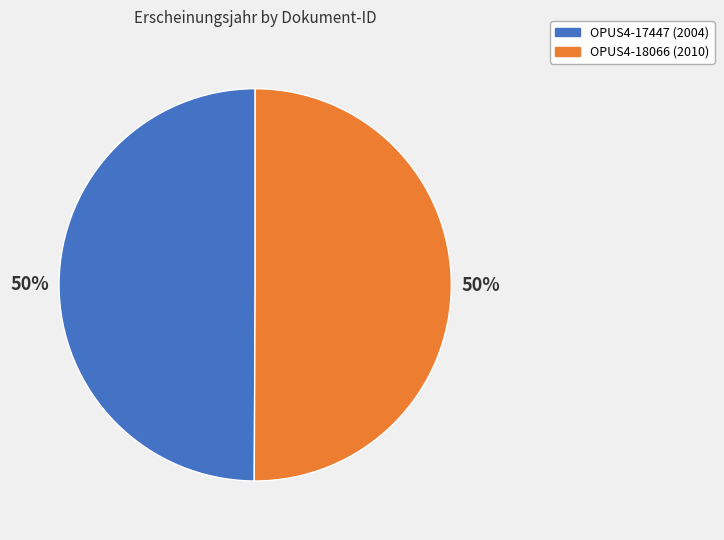

Approximately how many times larger is the value at OPUS4-18066 compared to OPUS4-17447?

1.0